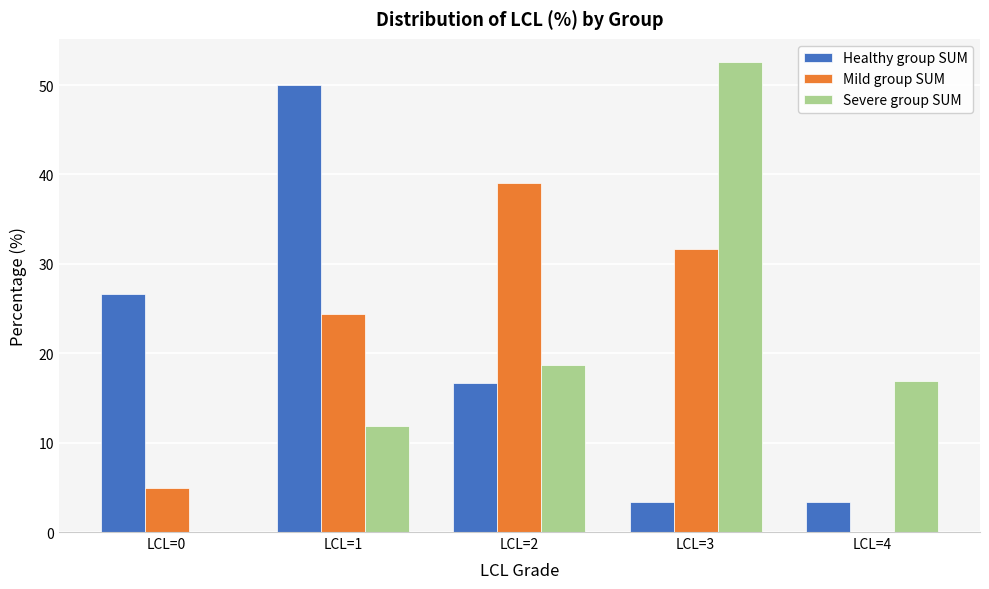

Reading left to right, list all the values displayed in this chart.

Healthy group SUM: LCL=0=26.7	LCL=1=50.0	LCL=2=16.7	LCL=3=3.3	LCL=4=3.3
Mild group SUM: LCL=0=4.9	LCL=1=24.4	LCL=2=39.0	LCL=3=31.7	LCL=4=0.0
Severe group SUM: LCL=0=0.0	LCL=1=11.9	LCL=2=18.6	LCL=3=52.5	LCL=4=16.9